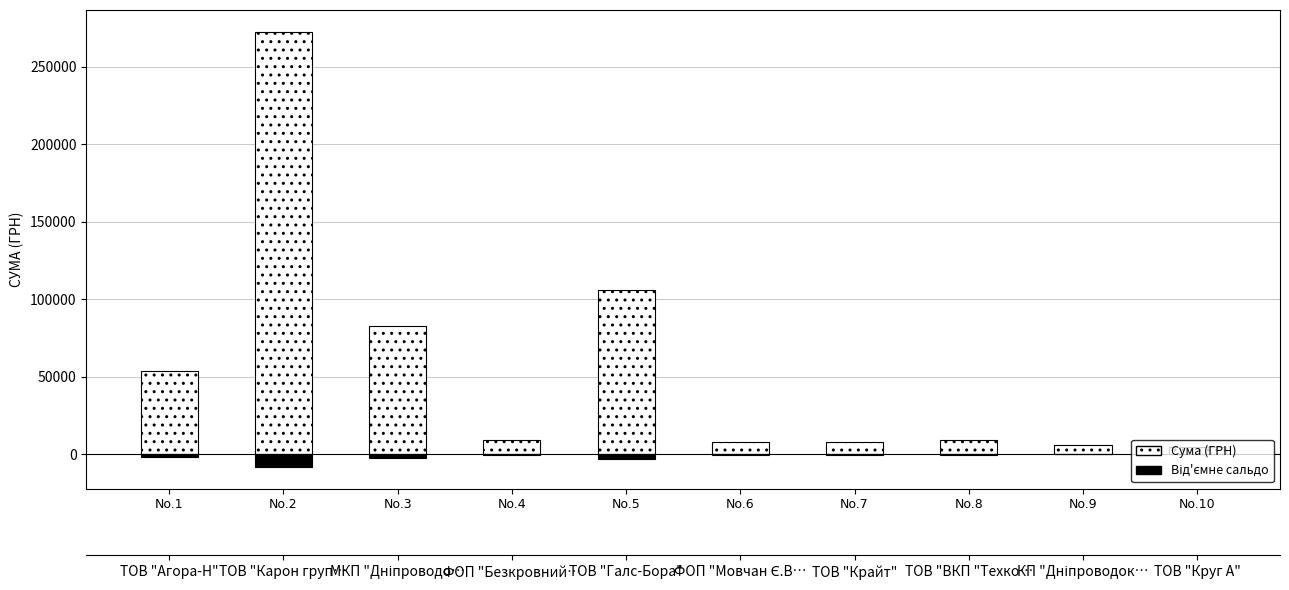

At how many categories does at least one series exceed 113237?

1